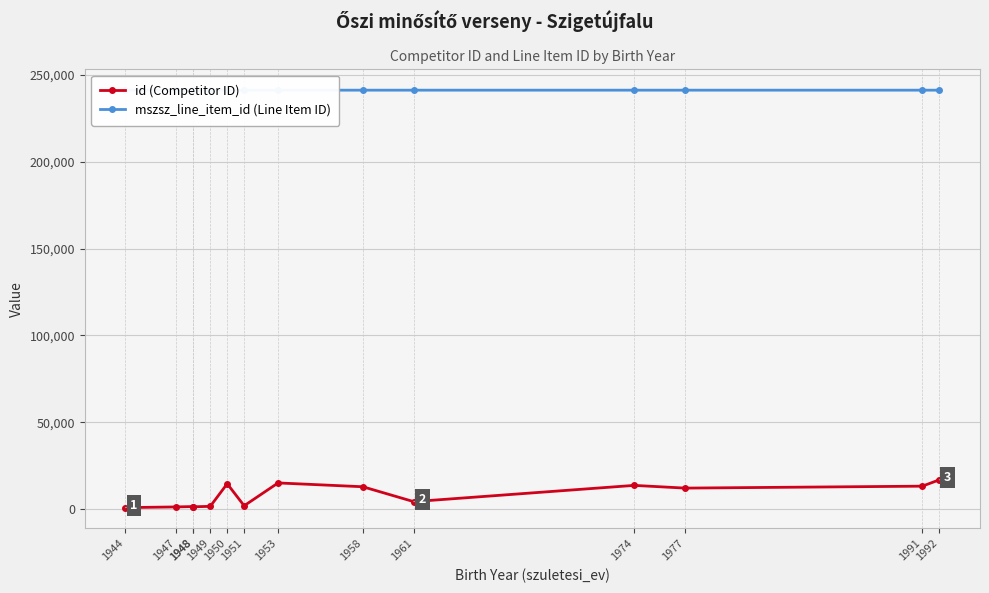

What value does the mszsz_line_item_id (Line Item ID) series have at 1944?

241303